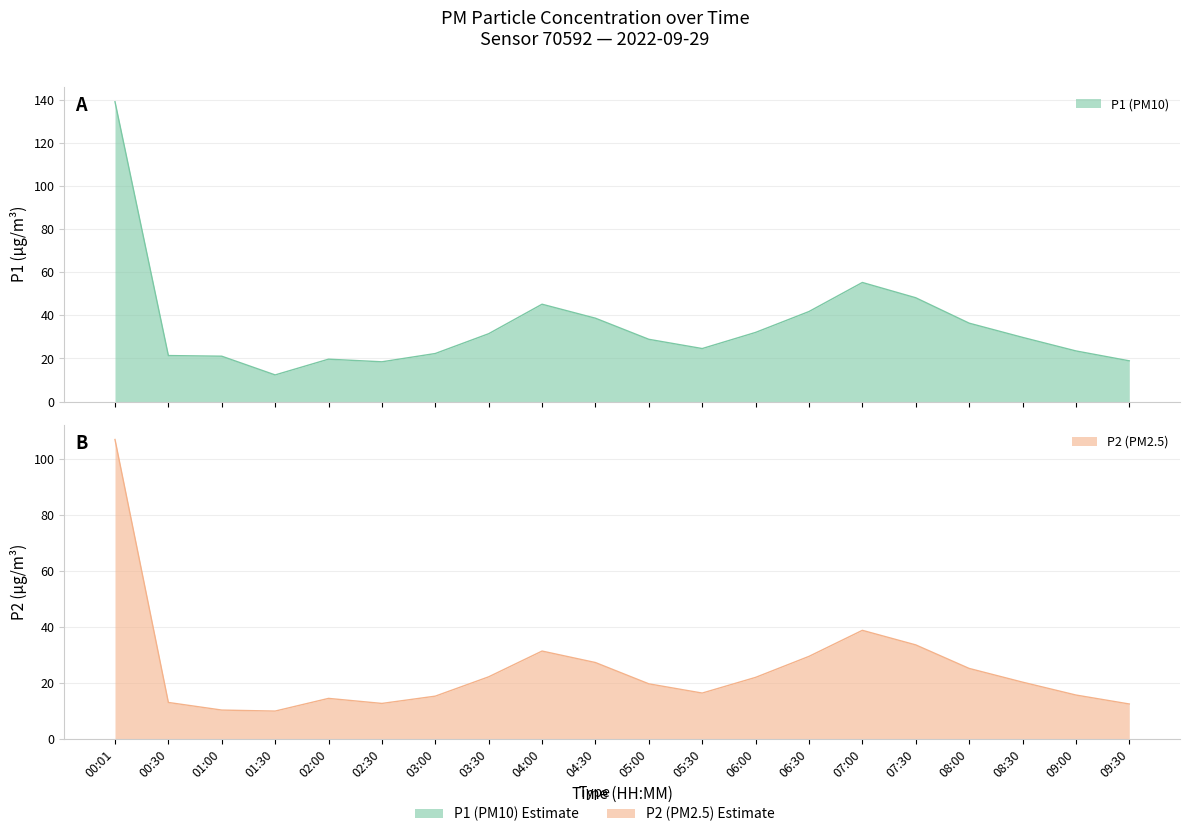

Reading left to right, list all the values displayed in this chart.

P1: 139.3	21.4	21.1	12.3	19.7	18.4	22.3	31.5	45.2	38.7	28.9	24.6	32.1	41.8	55.3	48.2	36.4	29.8	23.5	18.9
P2: 107.0	13.2	10.4	10.1	14.6	12.8	15.4	22.3	31.5	27.4	19.8	16.5	22.1	29.6	38.9	33.7	25.3	20.4	15.8	12.6